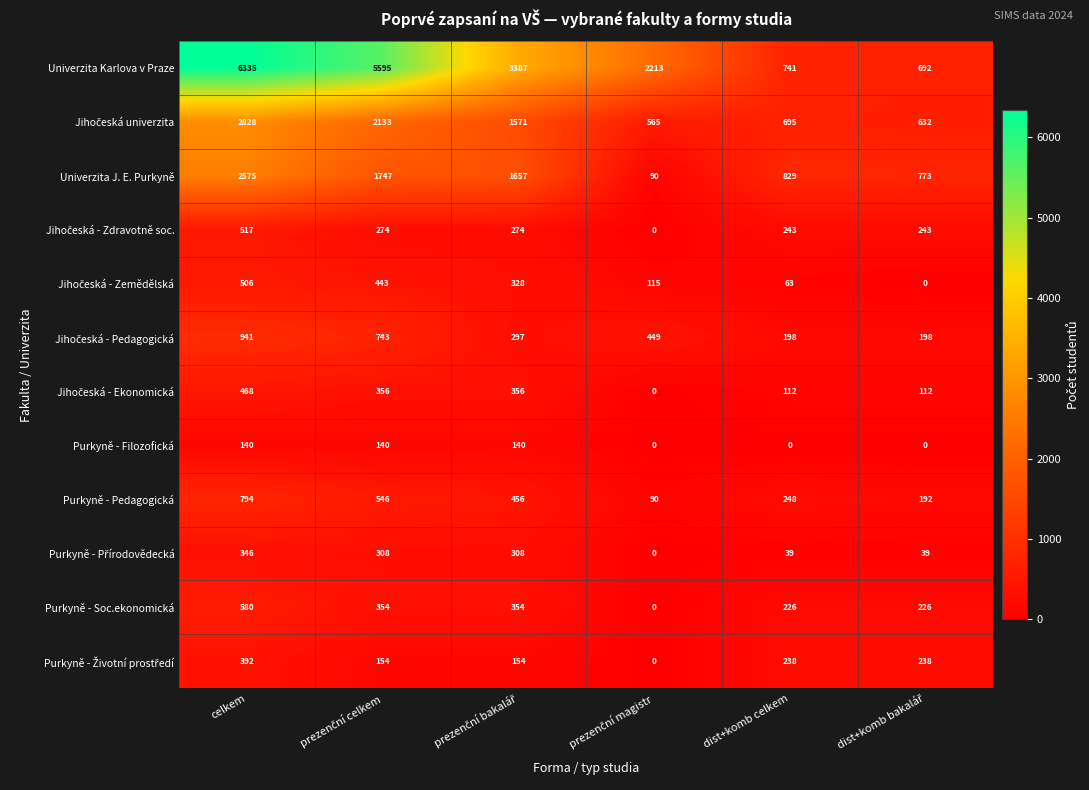

What is the difference between the maximum and minimum values in the Univerzita J. E. Purkyně series?

2485